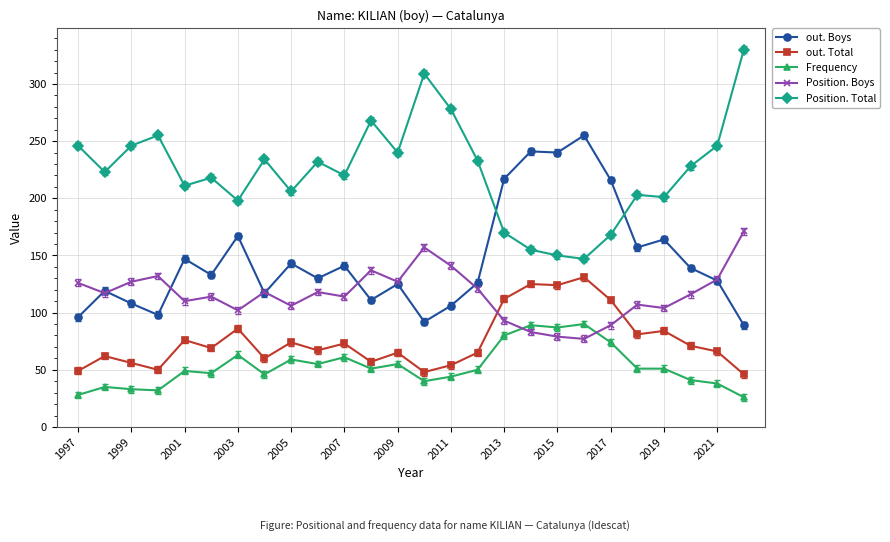

Does the chart display data point markers on the line(s)?

Yes